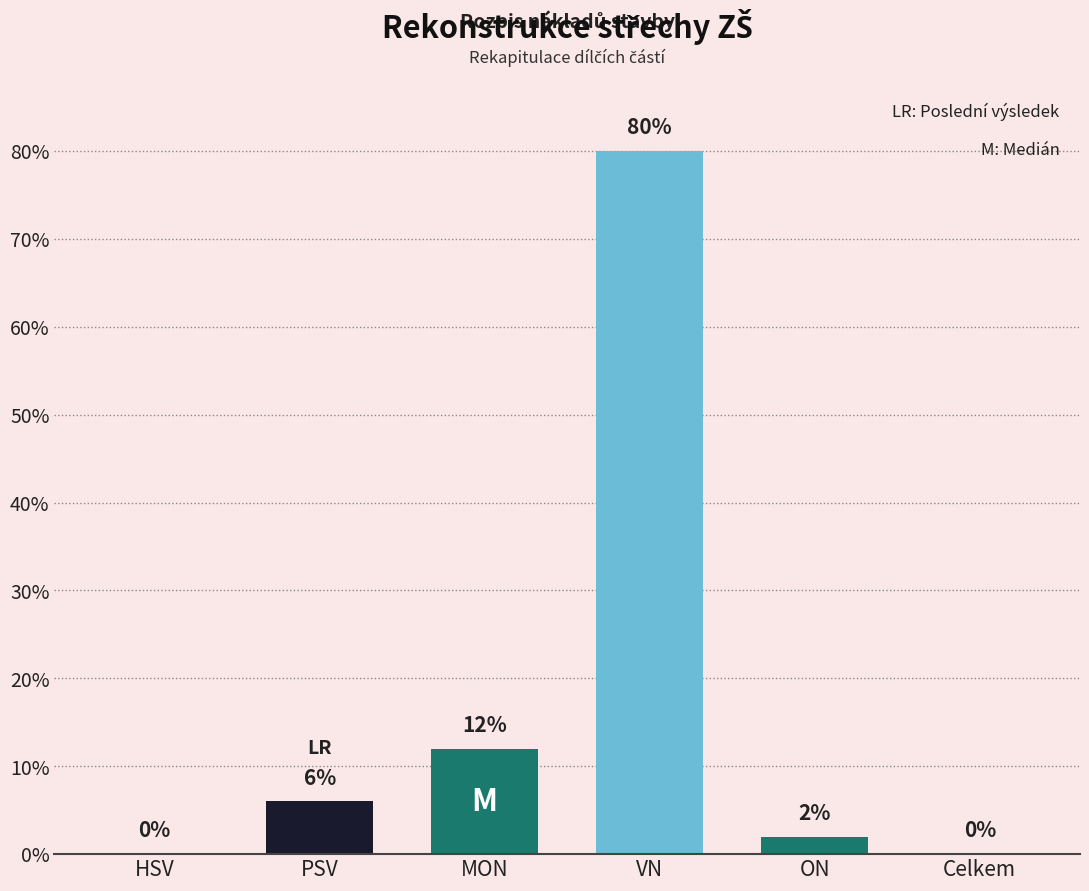

What is the sum of all values?

100